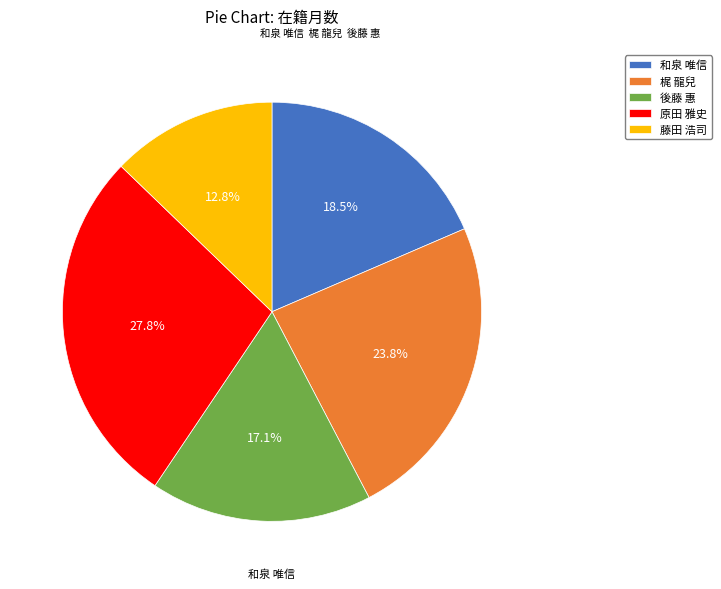

What is the largest slice in the pie chart?

原田 雅史